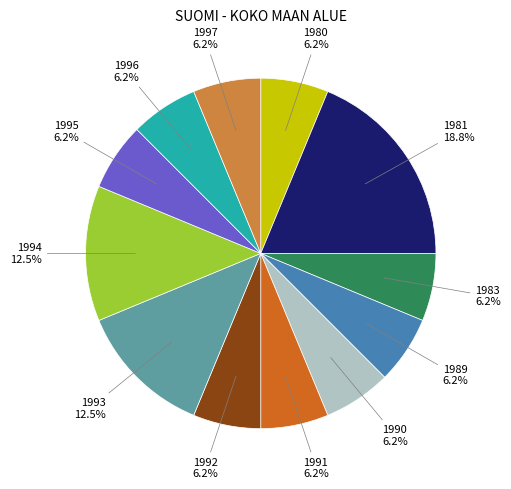

How many slices are in this pie chart?

12